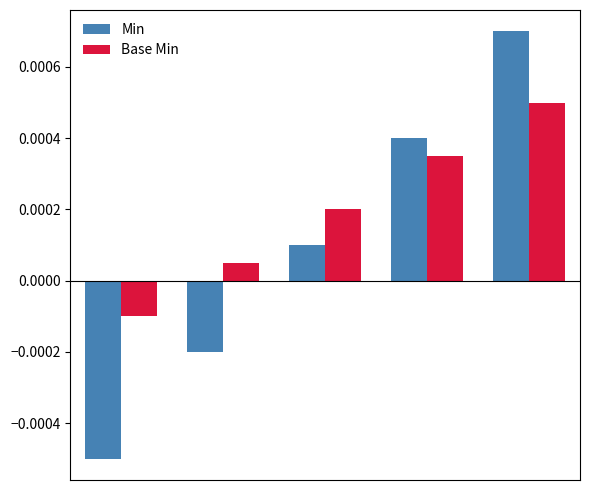

Which series has the widest spread of values?

Min